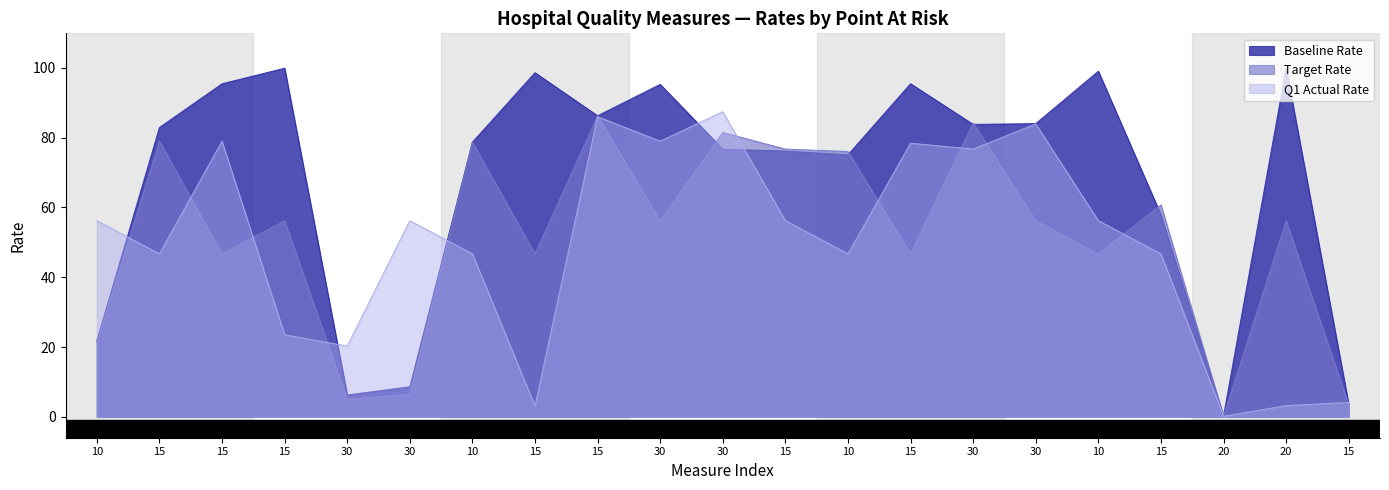

What is the difference between the maximum and second lowest values in the Target Rate series?

82.8